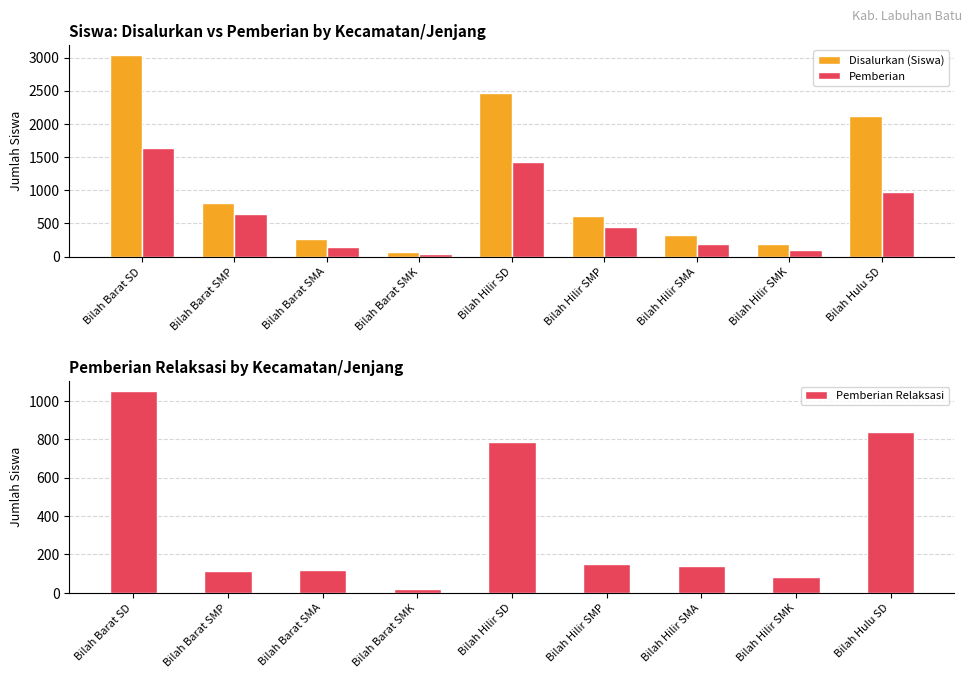

Which series has the largest total across all categories?

Disalurkan (Siswa)